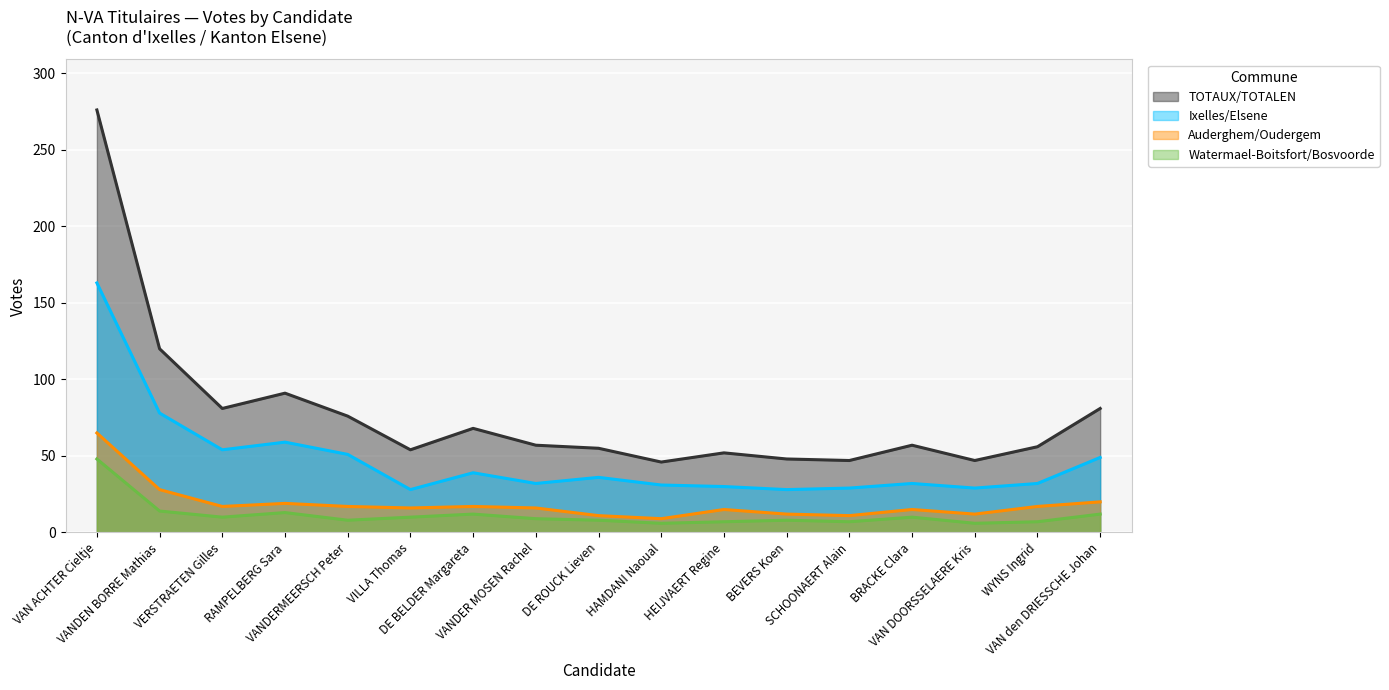

Which has a higher value, BEVERS Koen or VANDERMEERSCH Peter?

VANDERMEERSCH Peter